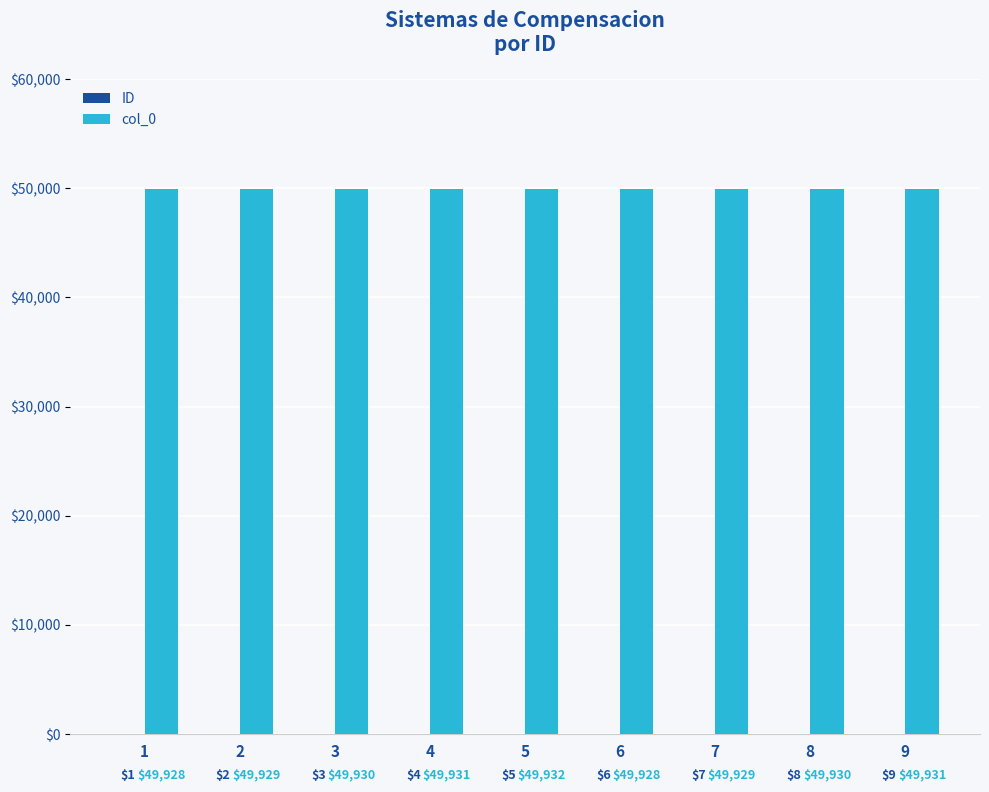

Read the col_0 value at 3.

49930